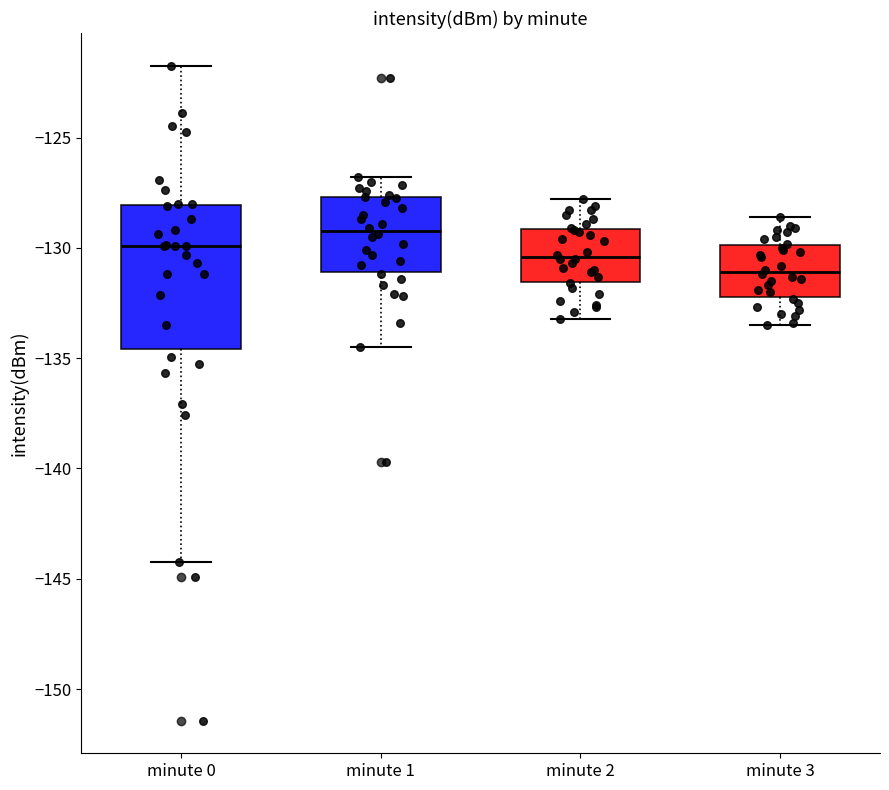

Reading left to right, transcribe this box plot: for each box, give where its median line is, the range the box spans, and where its two whiskers end, as read against the y-axis. The values are not printed on the chart, so give them approximately, as read against the axis.

minute 0: median -130.0, box -134.5 to -128.0, whiskers -144.0 to -121.5
minute 1: median -129.0, box -131.0 to -127.5, whiskers -134.5 to -127.0
minute 2: median -130.5, box -131.5 to -129.0, whiskers -133.0 to -128.0
minute 3: median -131.0, box -132.0 to -130.0, whiskers -133.5 to -128.5